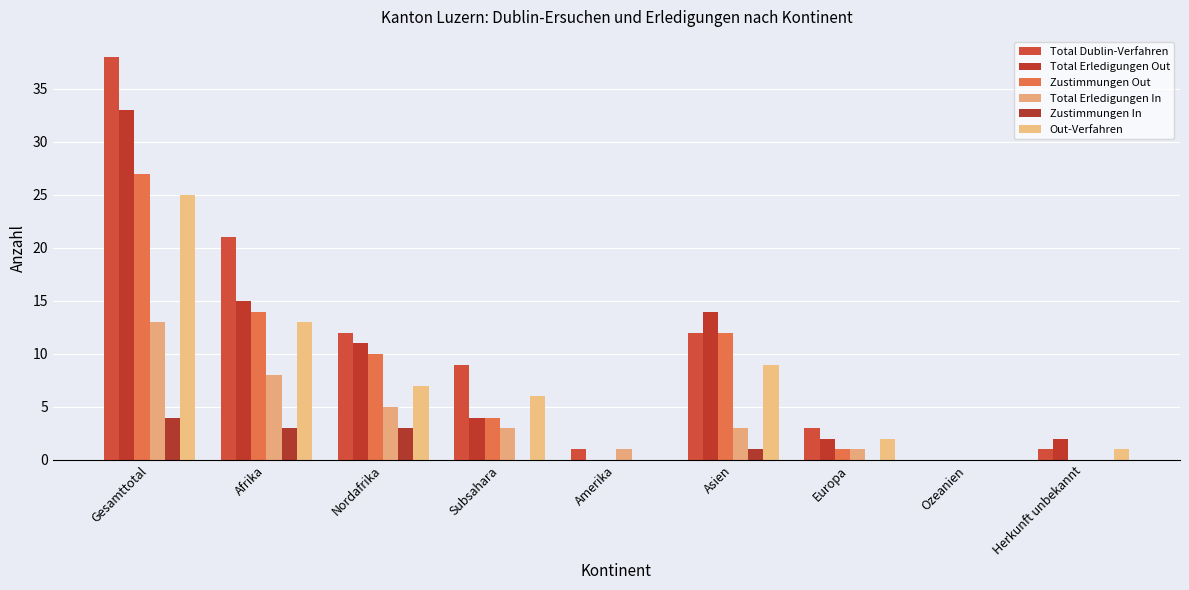

What is the sum of all Total Erledigungen In values?

34